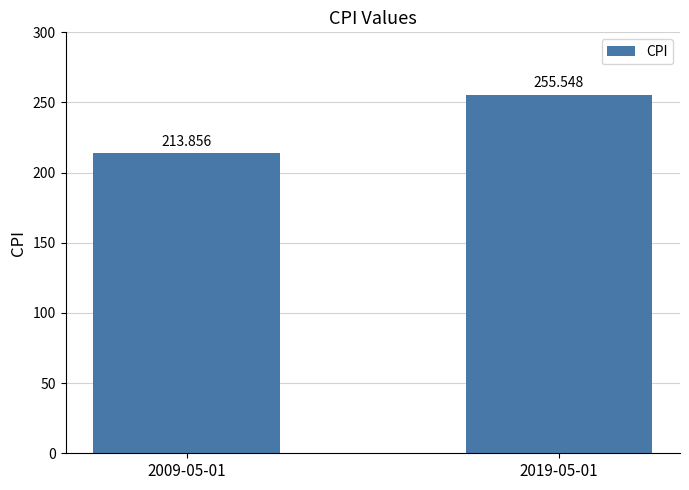

What is the sum of all values?

469.4